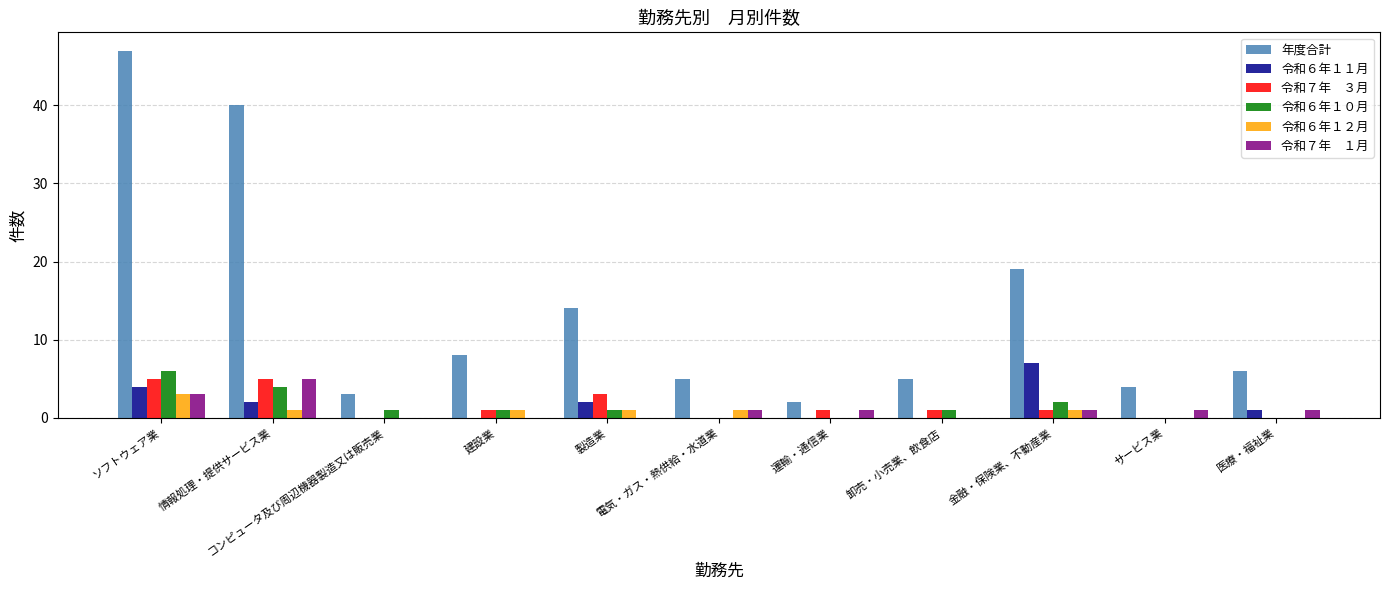

What is the greatest value displayed?

47